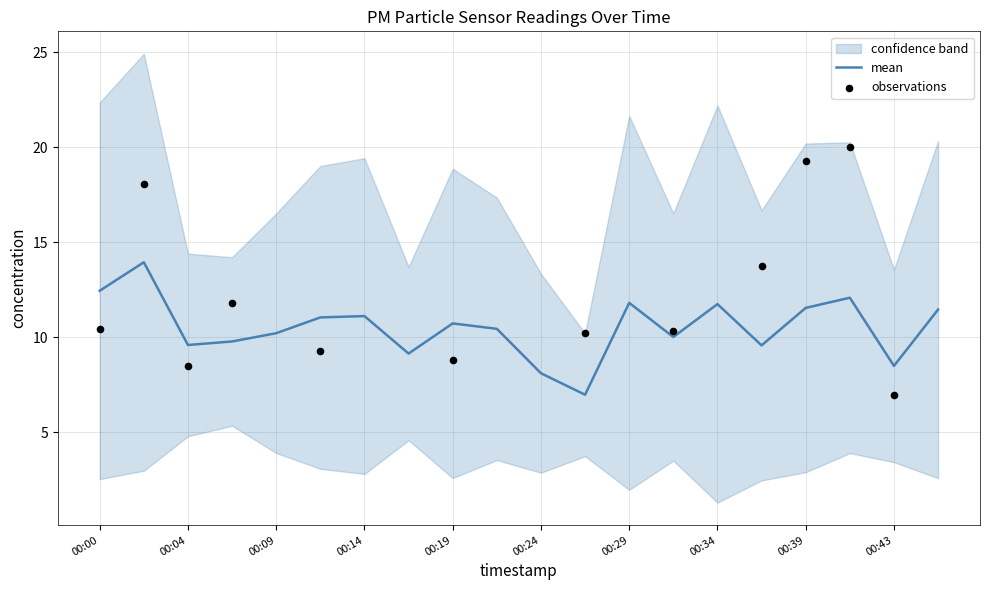

What is the ratio of the value at 00:04 to the value at 00:48?

0.8